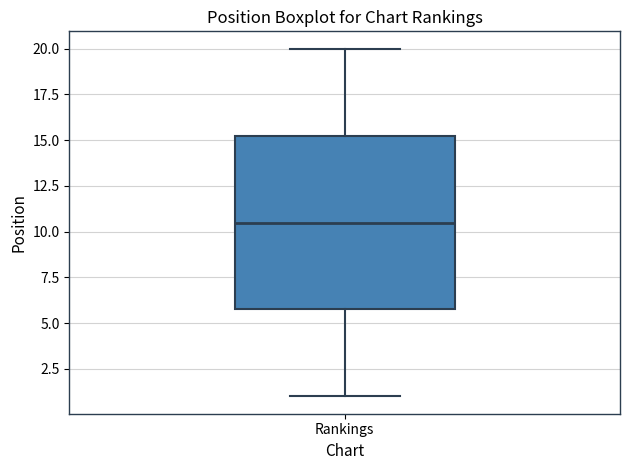

Read this box plot against the y-axis: the position of the median line, the range covered by the box, and the ends of both whiskers. The values are not printed on the chart, so give them approximately, as read against the axis.

median 10.5, box 6.0 to 15.5, whiskers 1.0 to 20.0